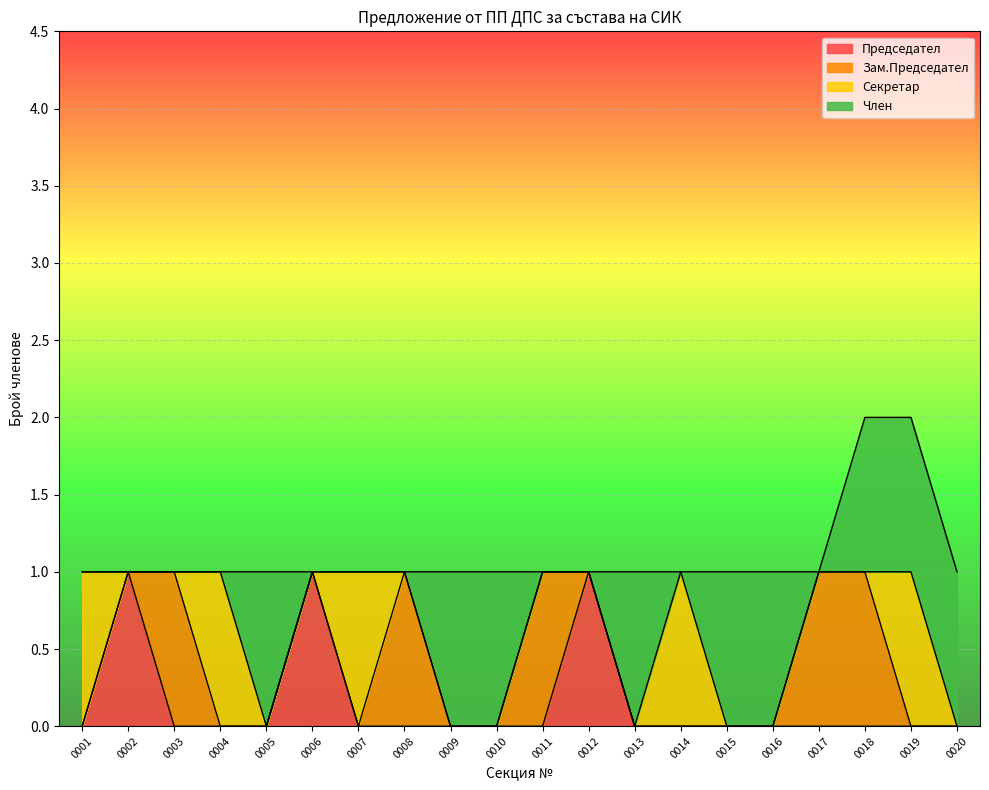

Is it true that Председател equals 0 at 0017?

True